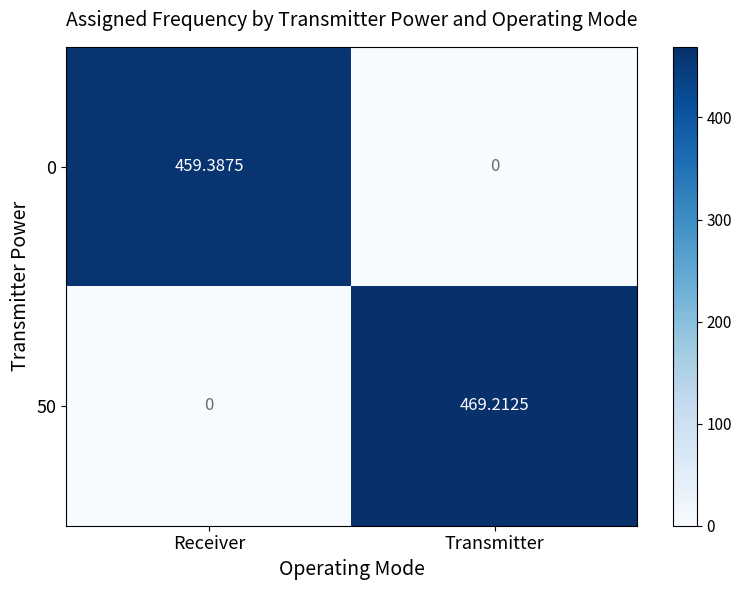

What is the total value across all series at Transmitter?

469.2